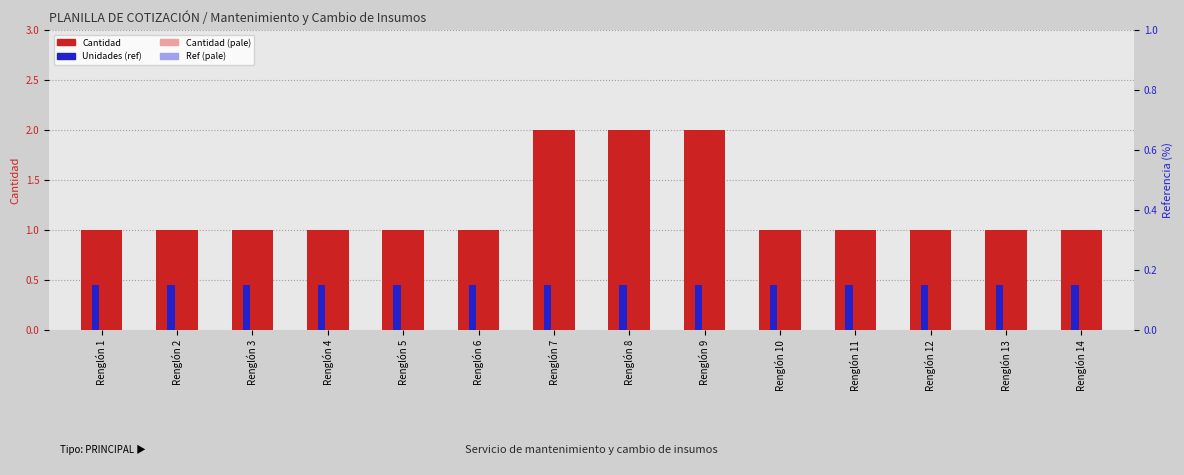

Is the value of Unidades (ref) at Renglón 2 greater than the value of Cantidad at Renglón 5?

No